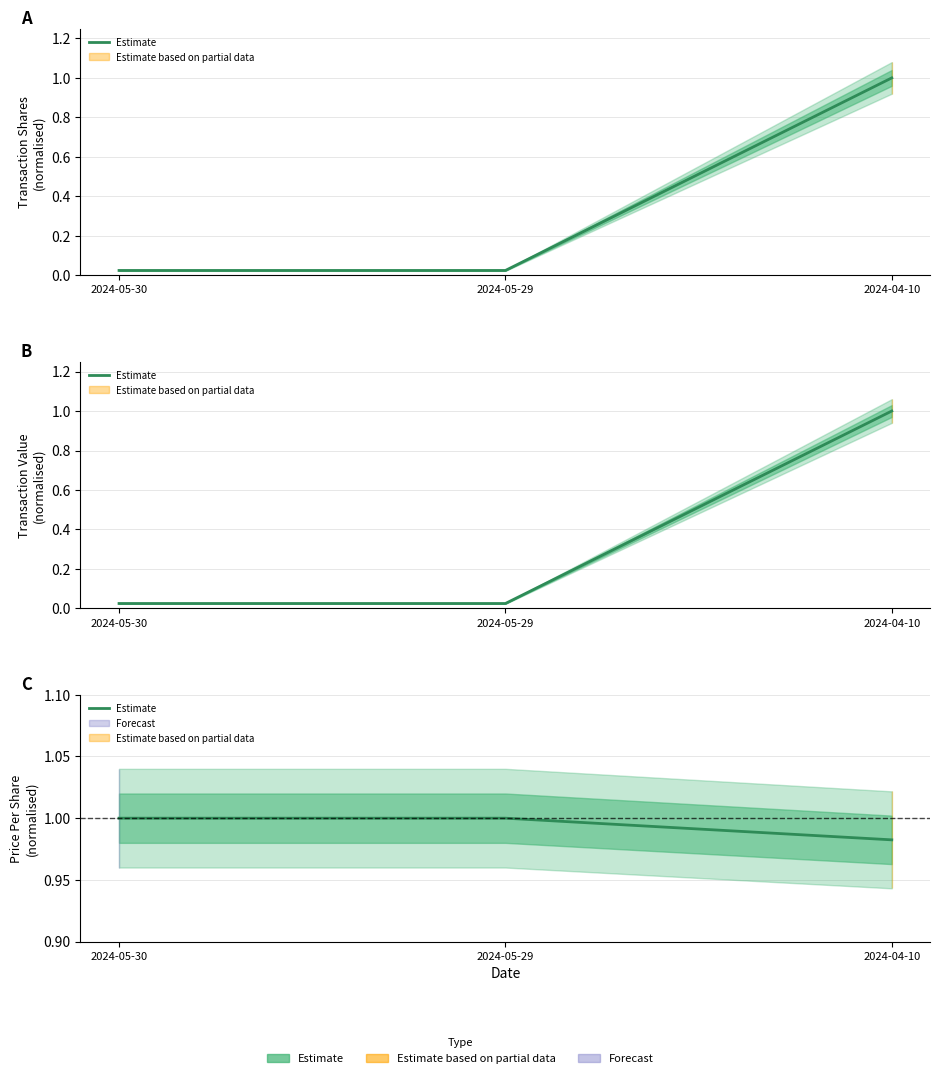

What is the ratio of the value at 2024-04-10 to the value at 2024-05-29?

1.0